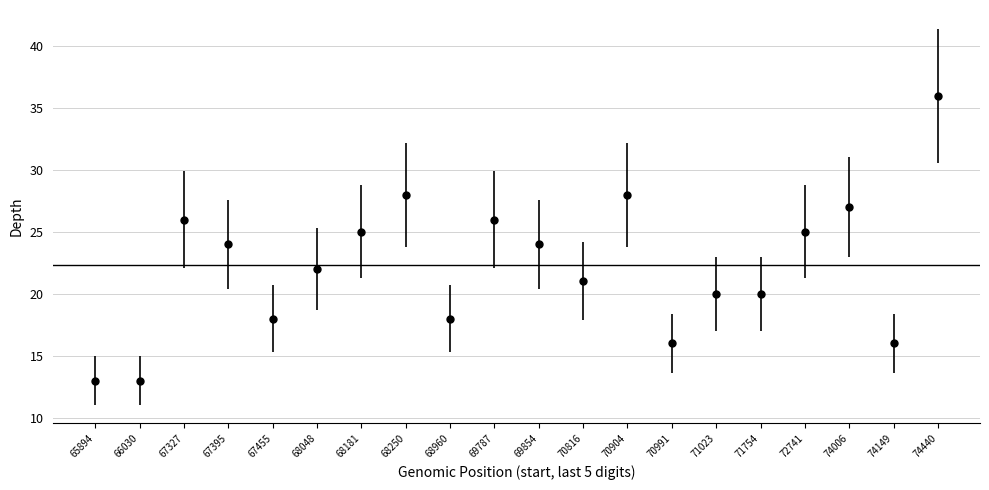

Approximately how many times larger is the value at 67395 compared to 66030?

1.8